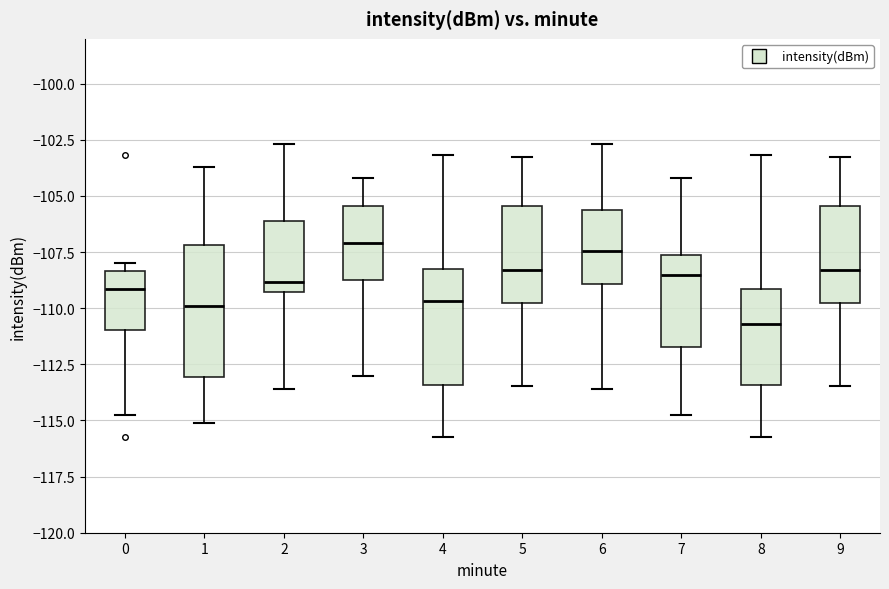

Reading left to right, read every box against the y-axis: the position of its median line, the range the box covers, and the ends of its whiskers. The values are not printed on the chart, so give them approximately, as read against the axis.

0: median -109.0, box -111.0 to -108.5, whiskers -115.0 to -108.0
1: median -110.0, box -113.0 to -107.0, whiskers -115.0 to -103.5
2: median -109.0, box -109.5 to -106.0, whiskers -113.5 to -102.5
3: median -107.0, box -109.0 to -105.5, whiskers -113.0 to -104.0
4: median -109.5, box -113.5 to -108.5, whiskers -116.0 to -103.0
5: median -108.5, box -110.0 to -105.5, whiskers -113.5 to -103.5
6: median -107.5, box -109.0 to -105.5, whiskers -113.5 to -102.5
7: median -108.5, box -111.5 to -107.5, whiskers -115.0 to -104.0
8: median -110.5, box -113.5 to -109.0, whiskers -116.0 to -103.0
9: median -108.5, box -110.0 to -105.5, whiskers -113.5 to -103.5